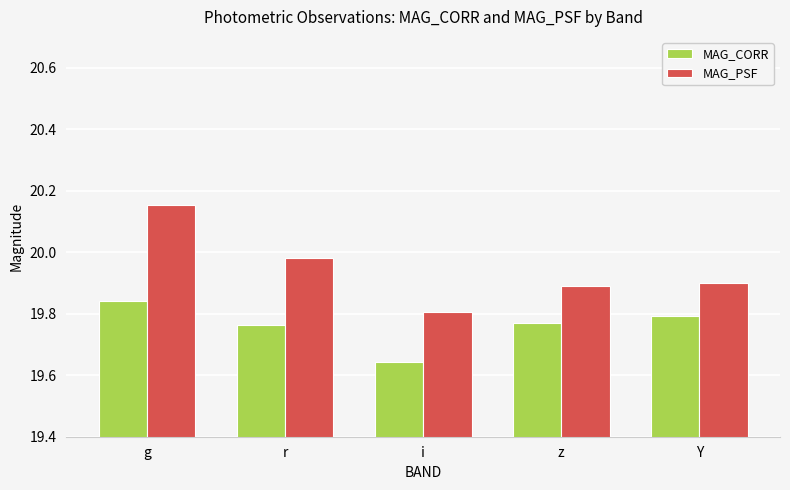

At g, list the series in order from smallest to largest.

MAG_CORR, MAG_PSF